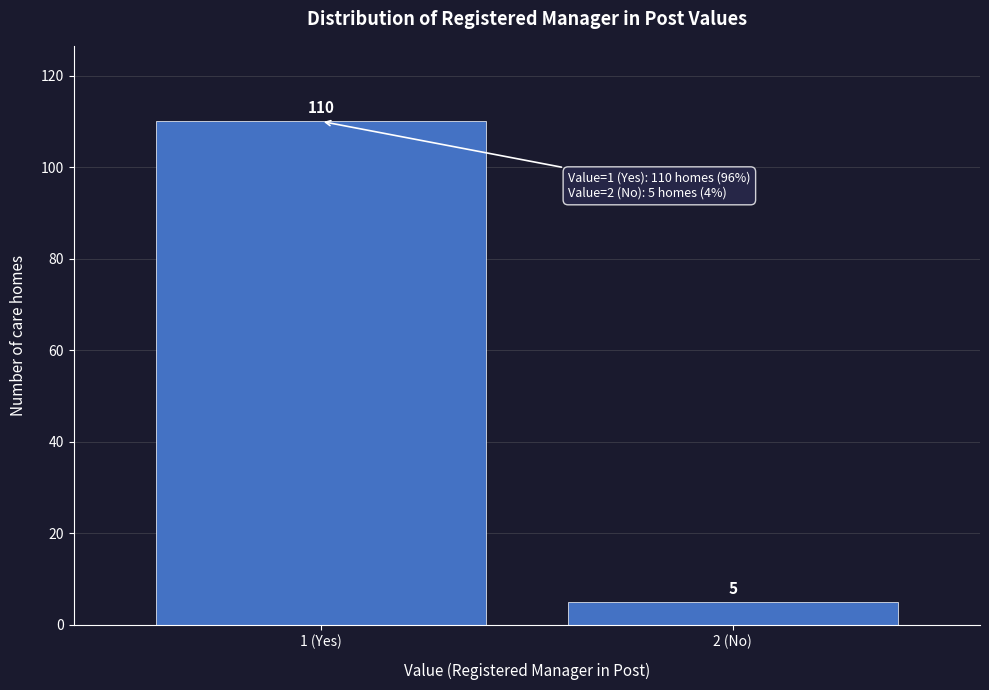

Reading right to left, list all the values displayed in this chart.

5	110